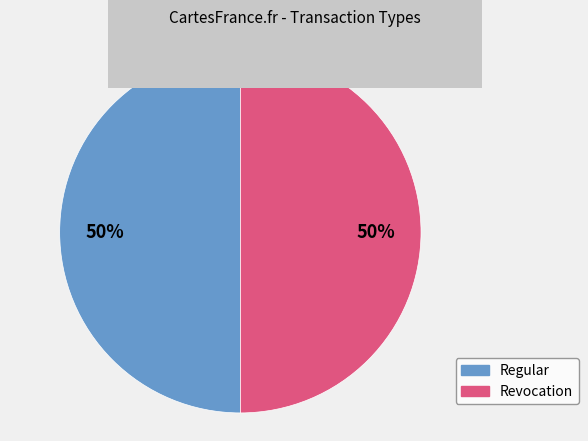

How many segments does this pie chart have?

2